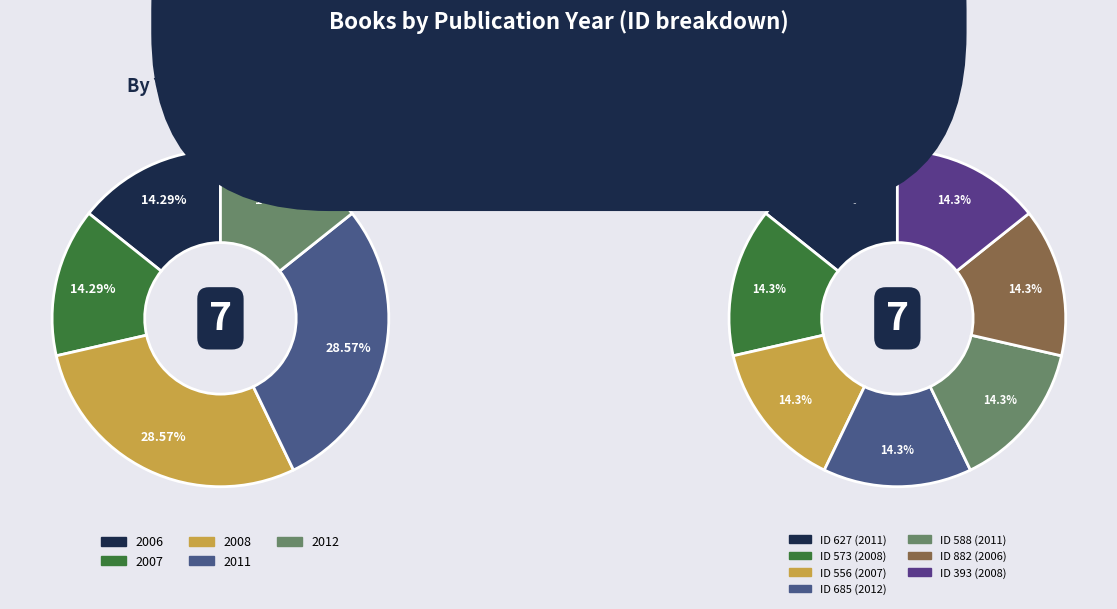

Between 685 and 588, which is larger?

685